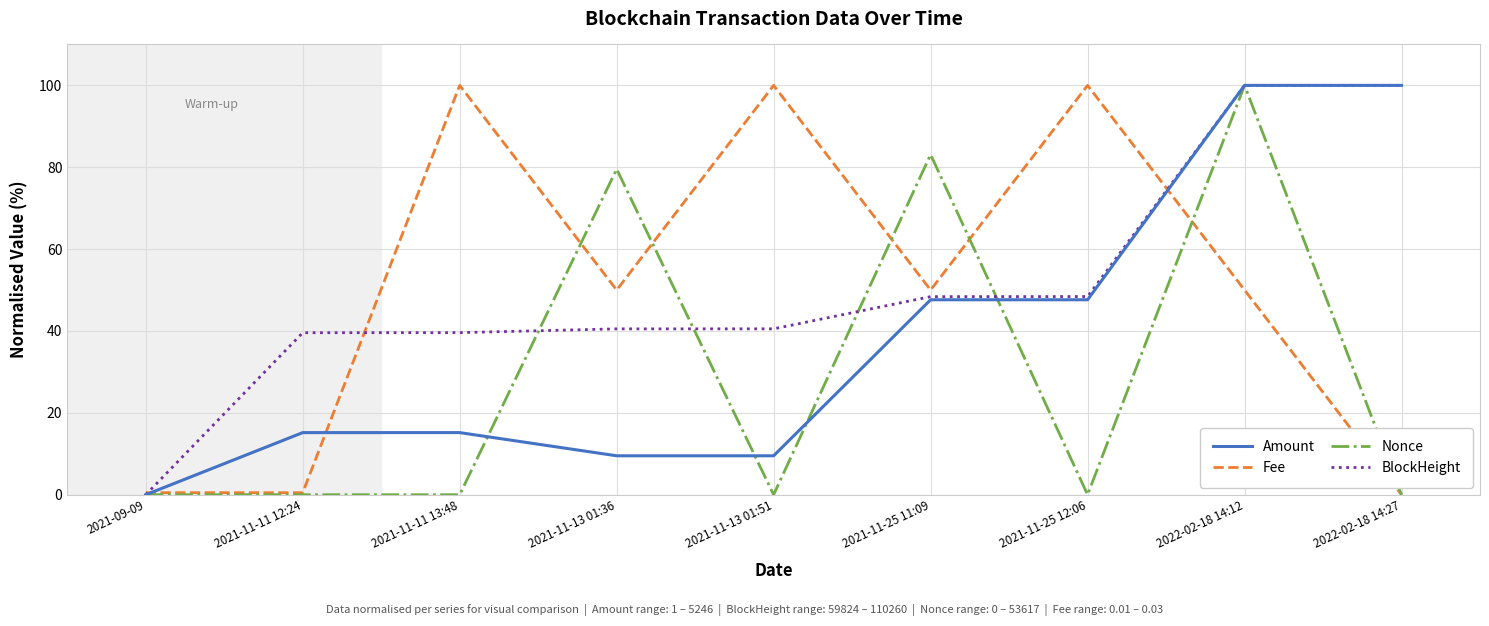

Which series changed the most between 2021-11-13 01:36 and 2021-11-25 11:09?

Amount